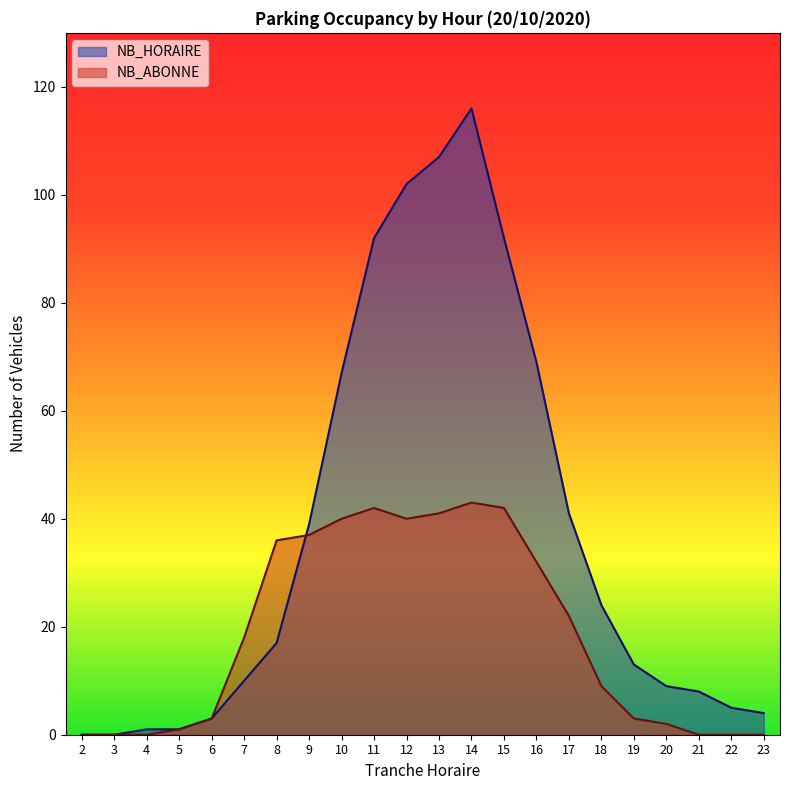

Which series has the largest total across all categories?

NB_HORAIRE